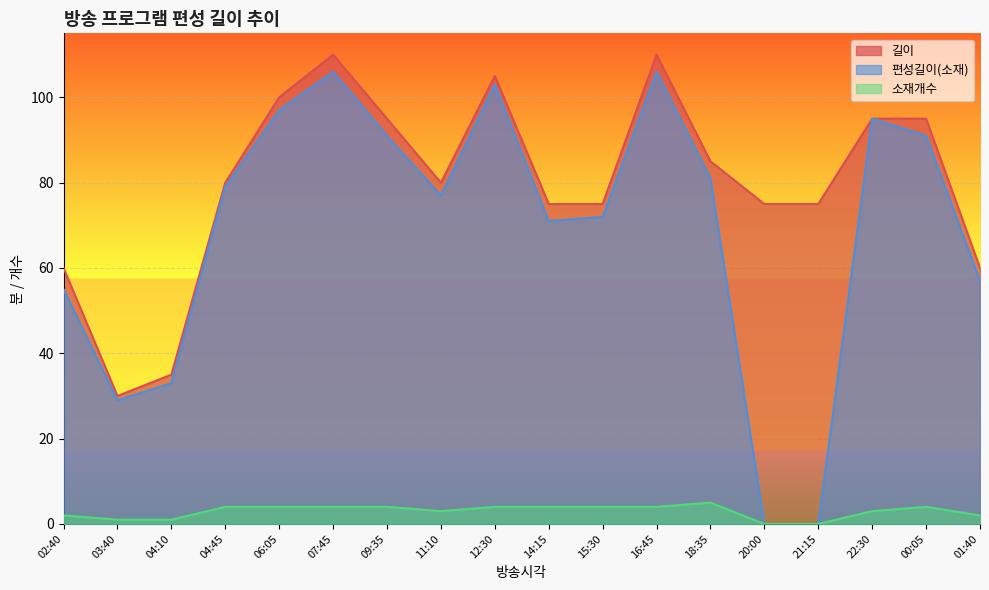

How many 소재개수 values are between 2 and 4?

13